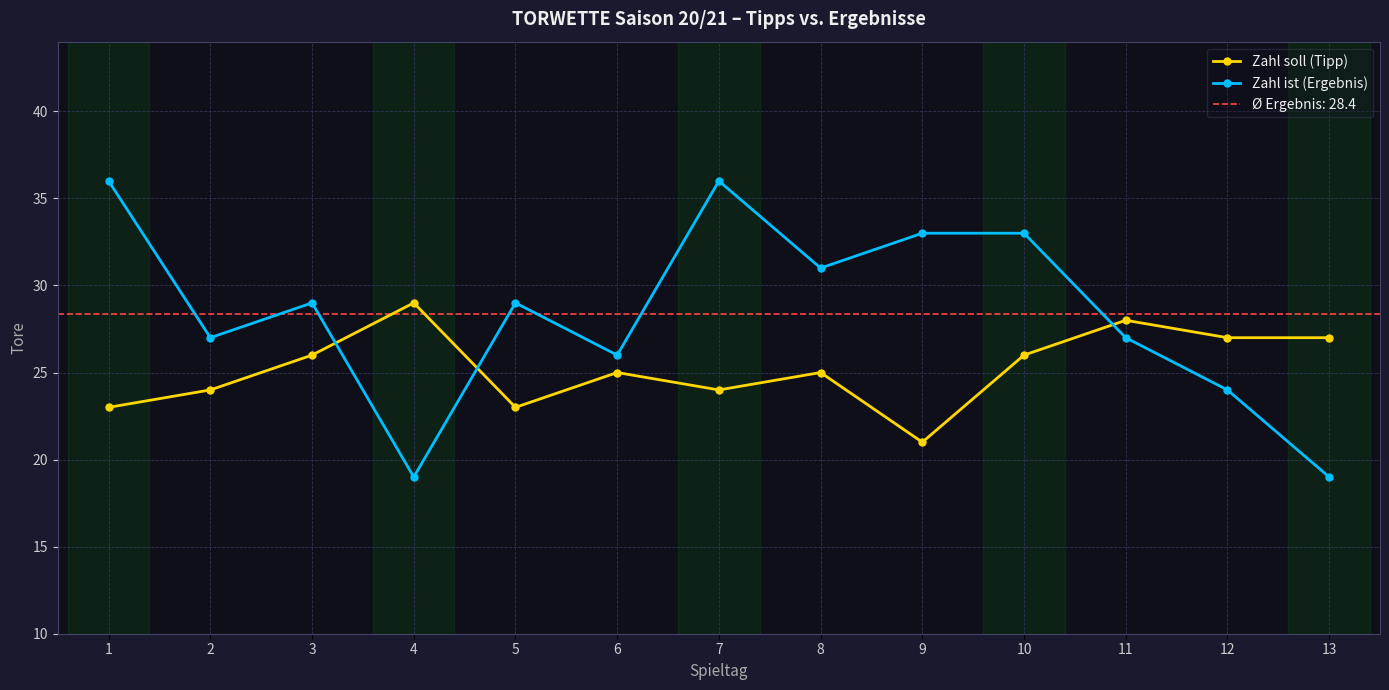

The value of Zahl ist (Ergebnis) at 2 is 27. True or false?

True